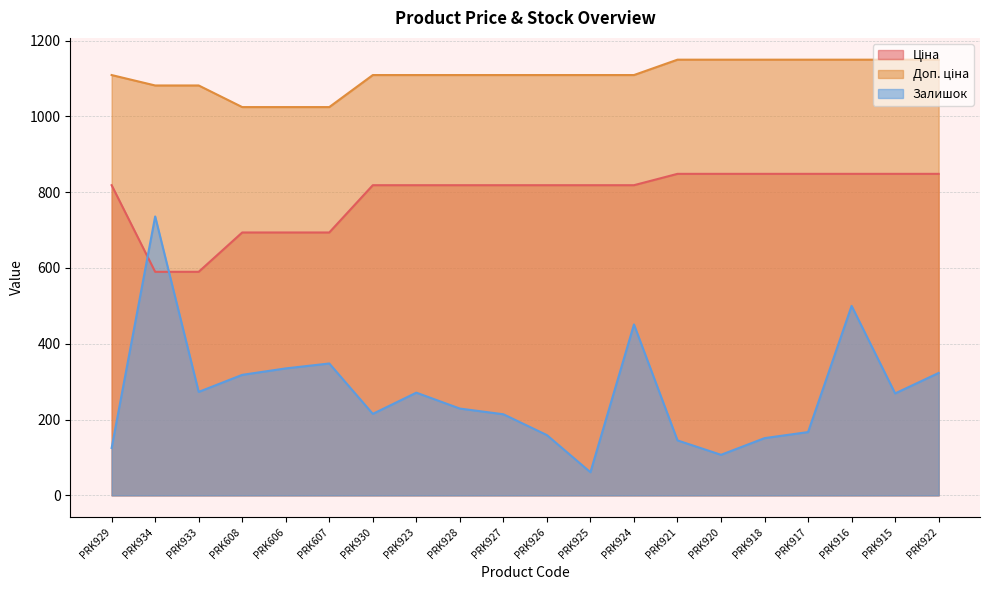

Reading right to left, list all the values displayed in this chart.

Ціна: 848.4	848.4	848.4	848.4	848.4	848.4	848.4	818.5	818.5	818.5	818.5	818.5	818.5	818.5	693.7	693.7	693.7	589.9	589.9	818.5
Доп. ціна: 1149.7	1149.7	1149.7	1149.7	1149.7	1149.7	1149.7	1109.2	1109.2	1109.2	1109.2	1109.2	1109.2	1109.2	1024.6	1024.6	1024.6	1081.7	1081.7	1109.2
Залишок: 323.0	269.0	500.0	167.0	151.0	107.0	145.0	451.0	61.0	159.0	214.0	229.0	271.0	215.0	348.0	335.0	318.0	273.0	736.0	125.0